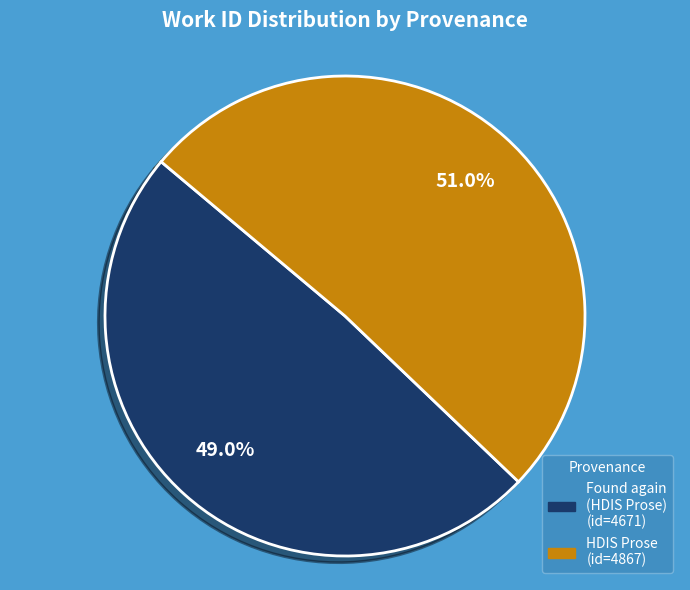

How many slices are in this pie chart?

2